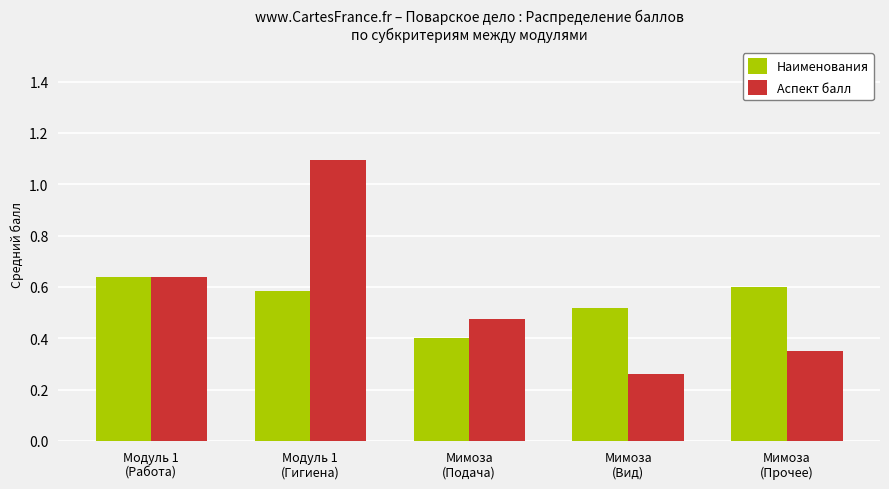

What is the sum of the Аспект балл values at Мимоза
(Вид) and Модуль 1
(Работа)?

0.9